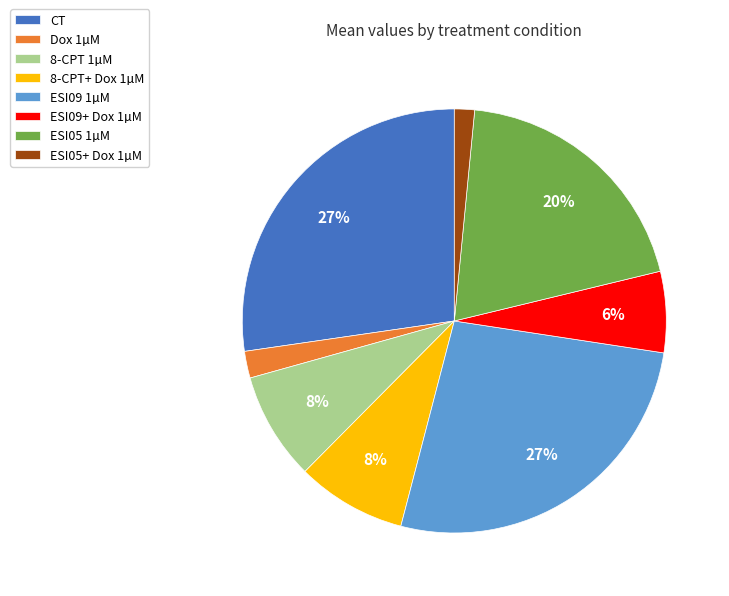

Between 8-CPT 1µM and ESI05 1µM, which is larger?

ESI05 1µM